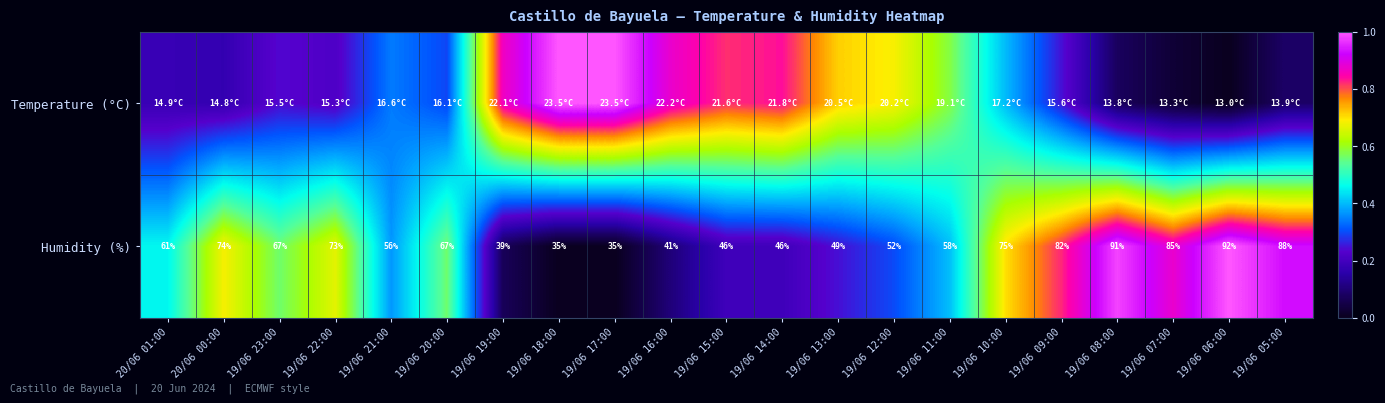

What is the average value of the Humidity (%) series?

0.5